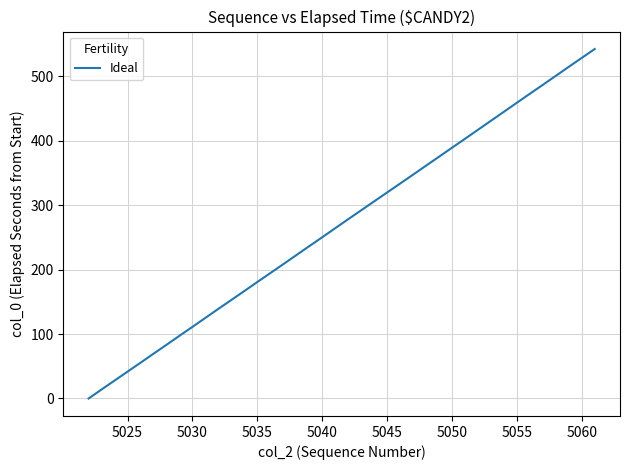

What is the greatest value displayed?

542.2